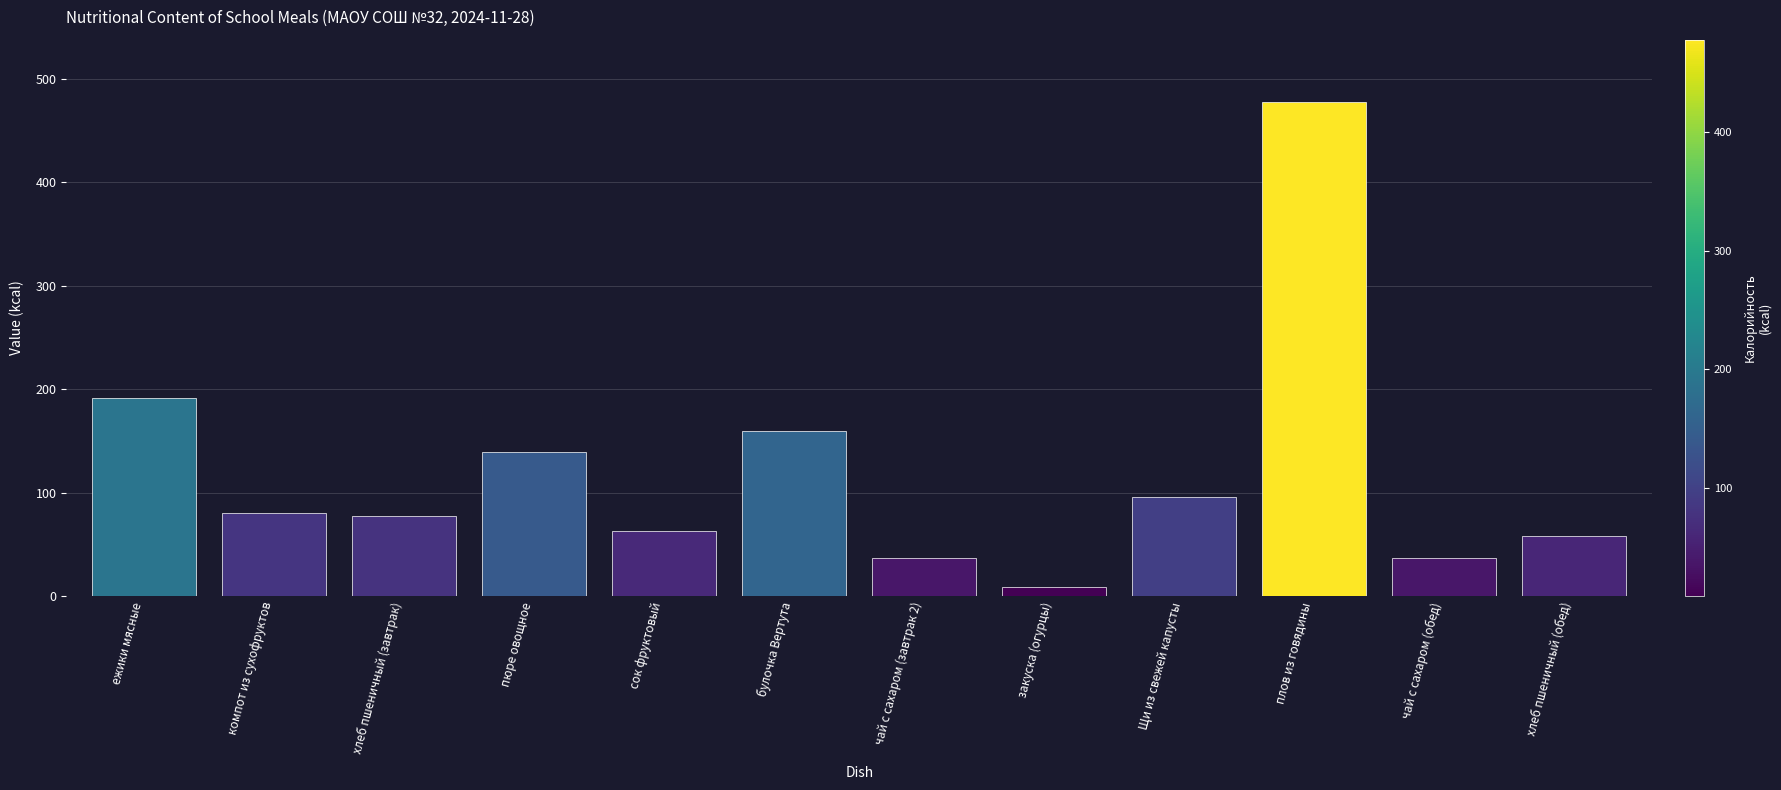

True or false: the data shows 20.9 at компот из сухофруктов.

False